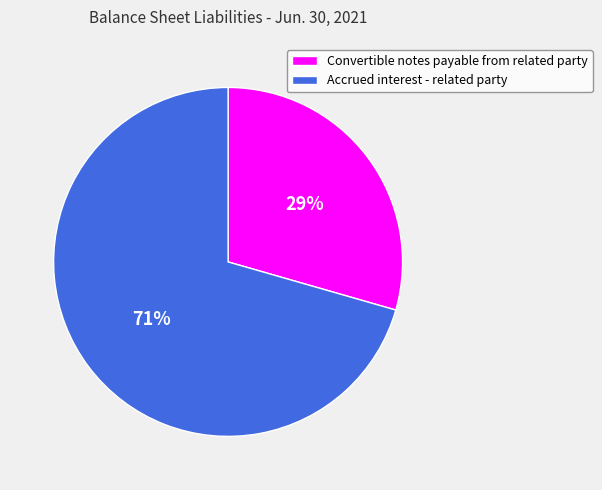

Rank the categories by value from lowest to highest.

Convertible notes payable from related party, Accrued interest - related party